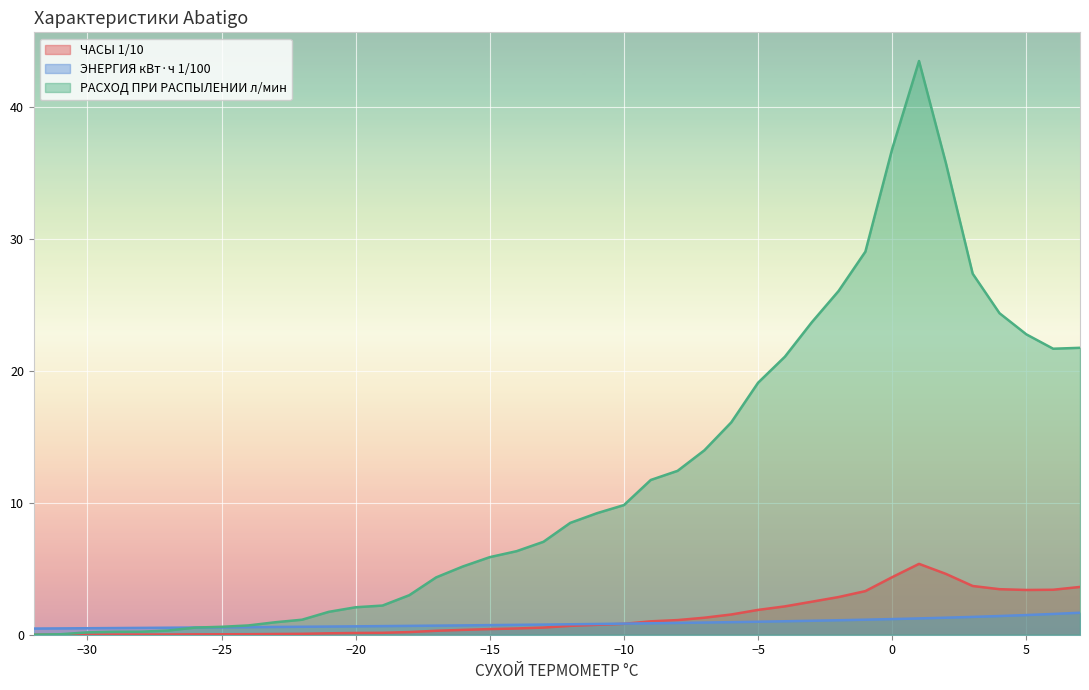

What are all the series names shown in the legend?

ЧАСЫ 1/10, ЭНЕРГИЯ кВт·ч 1/100, РАСХОД ПРИ РАСПЫЛЕНИИ л/мин